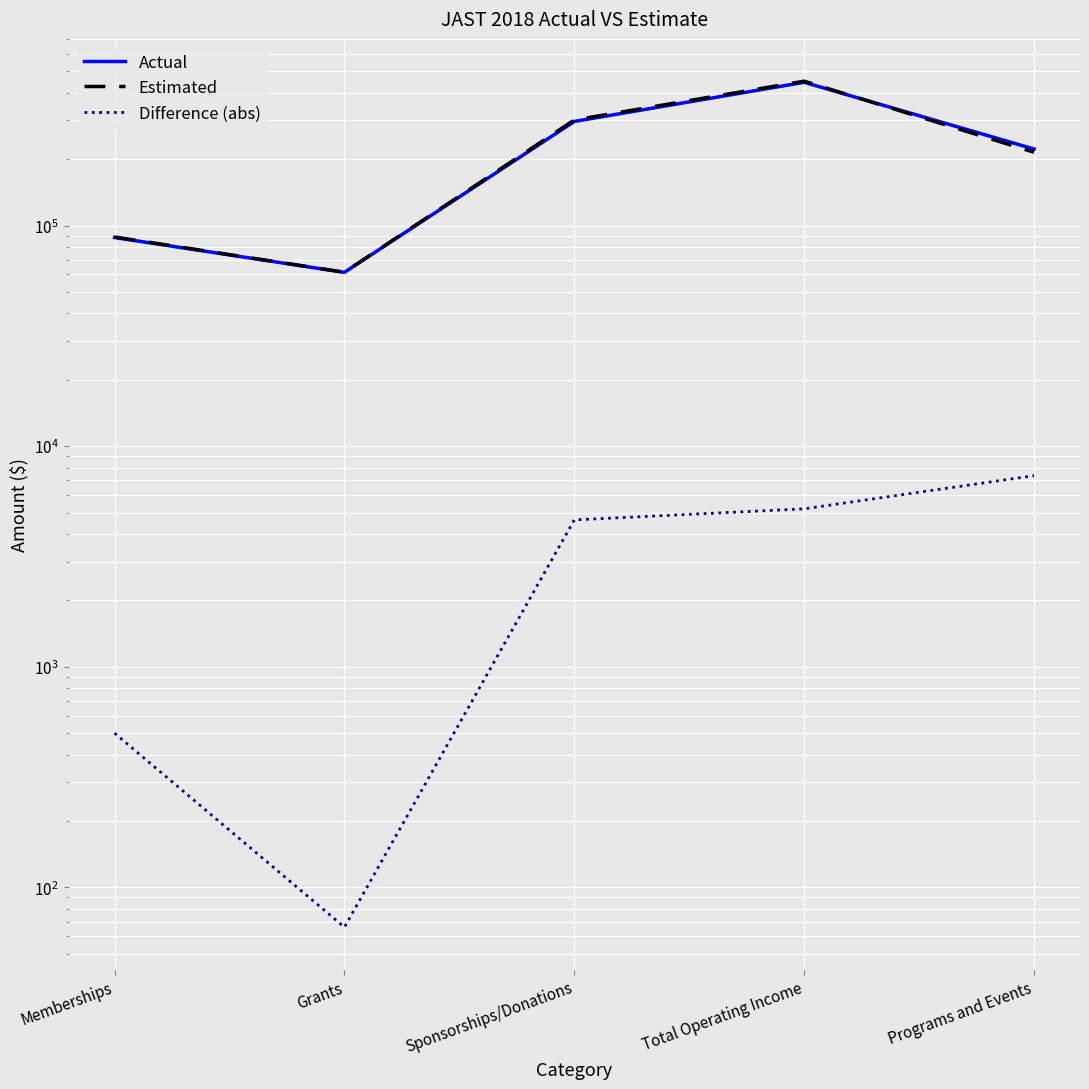

Reading right to left, transcribe all the data shown in this chart.

Actual: Programs and Events=222165	Total Operating Income=445786	Sponsorships/Donations=296213	Grants=61334	Memberships=88239
Estimated: Programs and Events=214816	Total Operating Income=450984	Sponsorships/Donations=300845	Grants=61400	Memberships=88739
Difference (abs): Programs and Events=7349	Total Operating Income=5198	Sponsorships/Donations=4632	Grants=66	Memberships=500